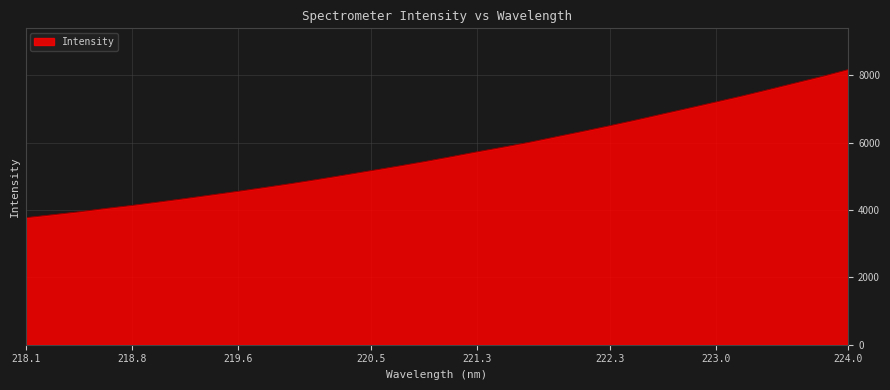

True or false: there are more than 0 points higher than both neighbors.

False